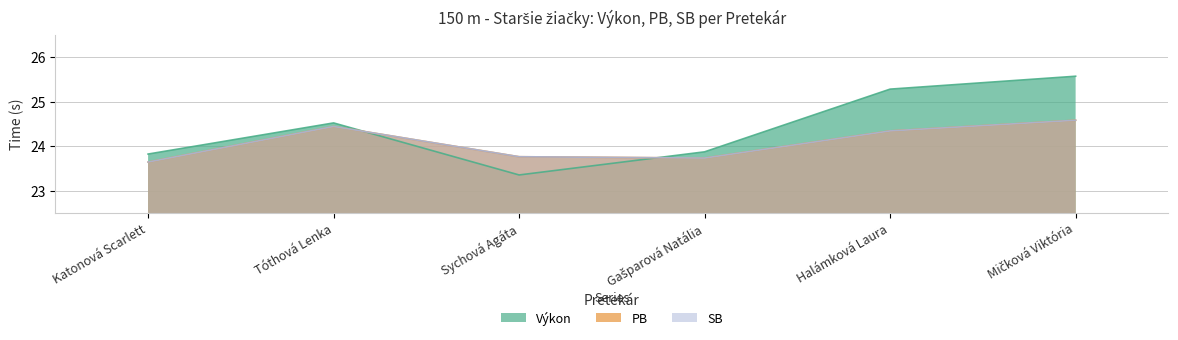

Which series ends up on top after the final intersection of Výkon and PB?

Výkon